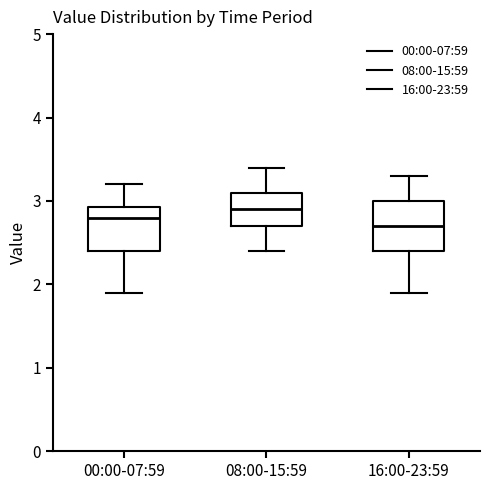

Reading left to right, read every box against the y-axis: the position of its median line, the range the box covers, and the ends of its whiskers. The values are not printed on the chart, so give them approximately, as read against the axis.

00:00-07:59: median 2.8, box 2.4 to 2.9, whiskers 1.9 to 3.2
08:00-15:59: median 2.9, box 2.7 to 3.1, whiskers 2.4 to 3.4
16:00-23:59: median 2.7, box 2.4 to 3.0, whiskers 1.9 to 3.3